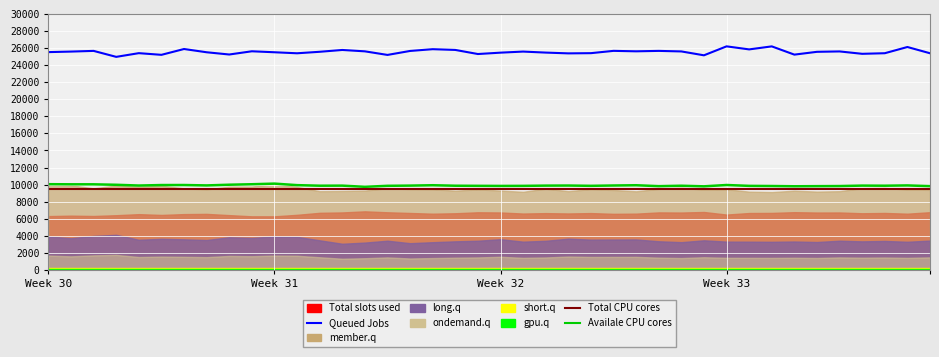

At 22, list the series in order from largest to smallest.

Queued Jobs, Availale CPU cores, Total CPU cores